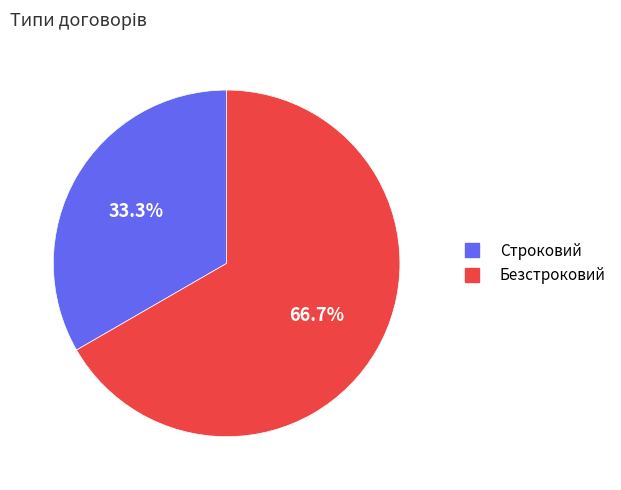

Rank the categories by value from lowest to highest.

Строковий, Безстроковий